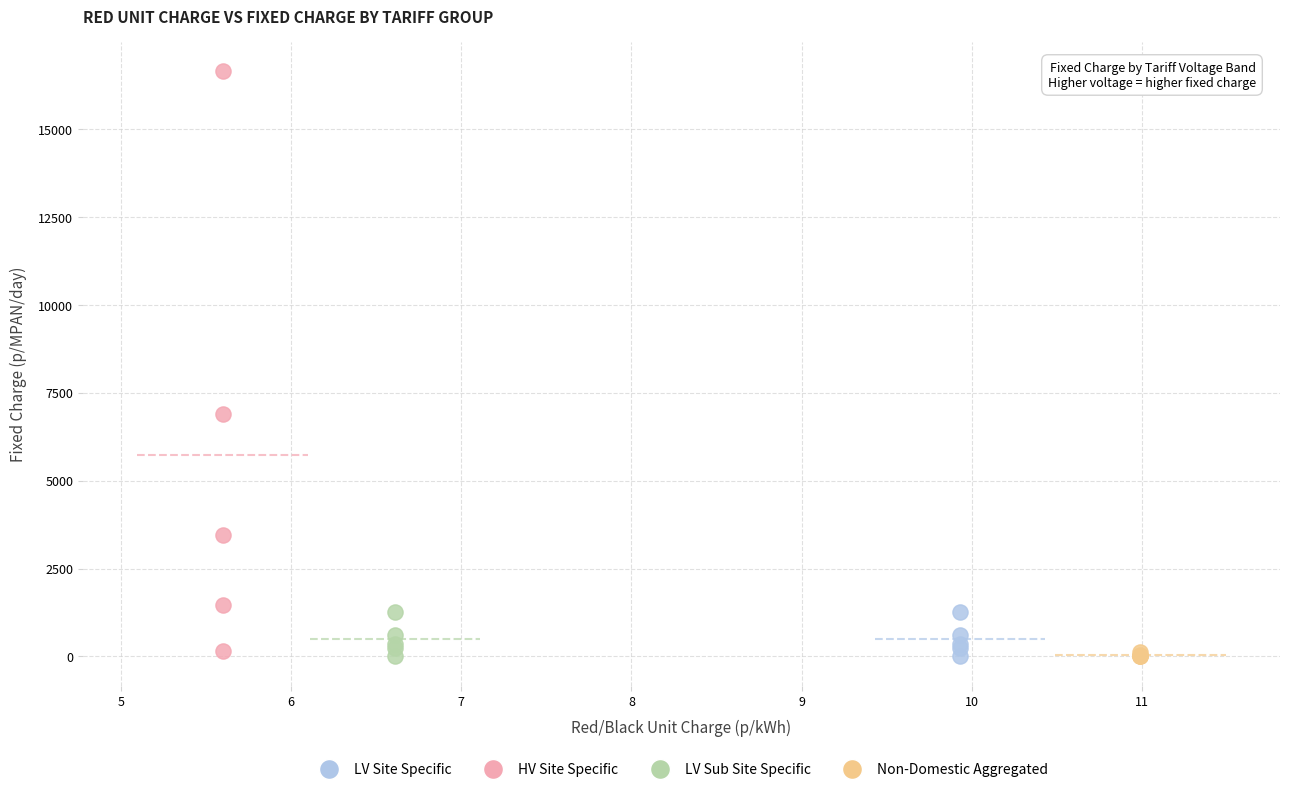

What are all the series names shown in the legend?

LV Site Specific, HV Site Specific, LV Sub Site Specific, Non-Domestic Aggregated